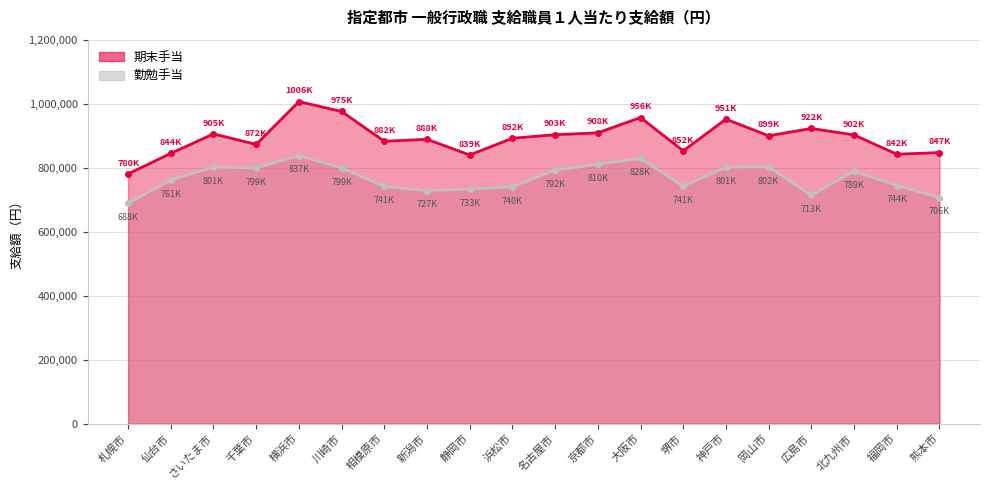

What is the difference between the 期末手当 values at 名古屋市 and 岡山市?

3300